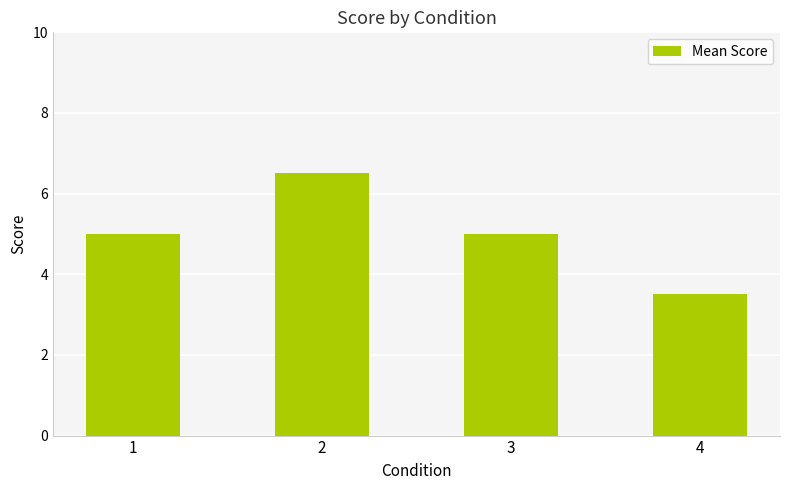

What value does the data have at 3?

5.0